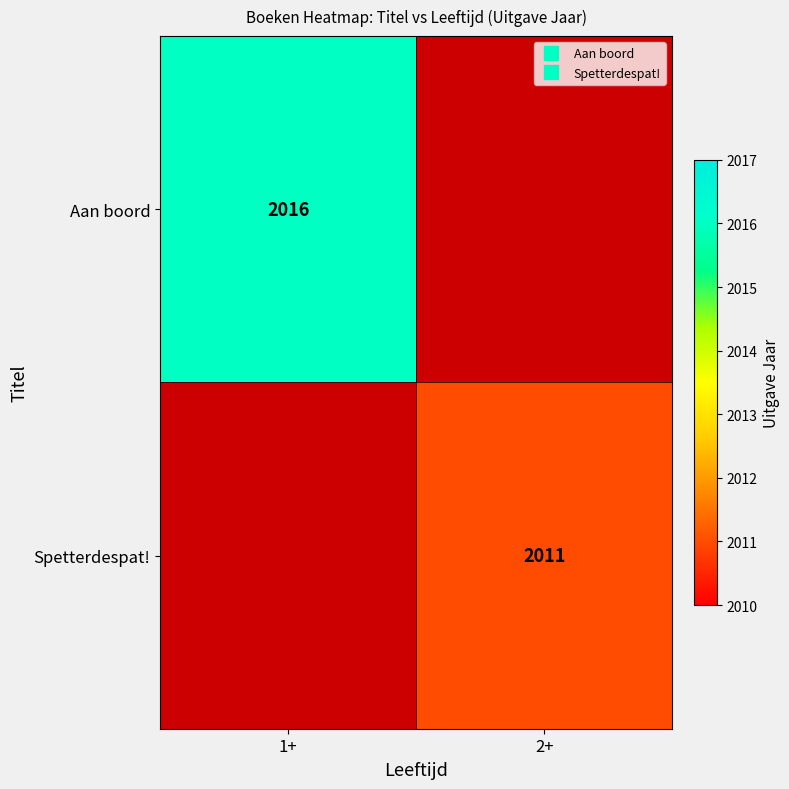

What is the minimum value shown in the chart?

2011.0